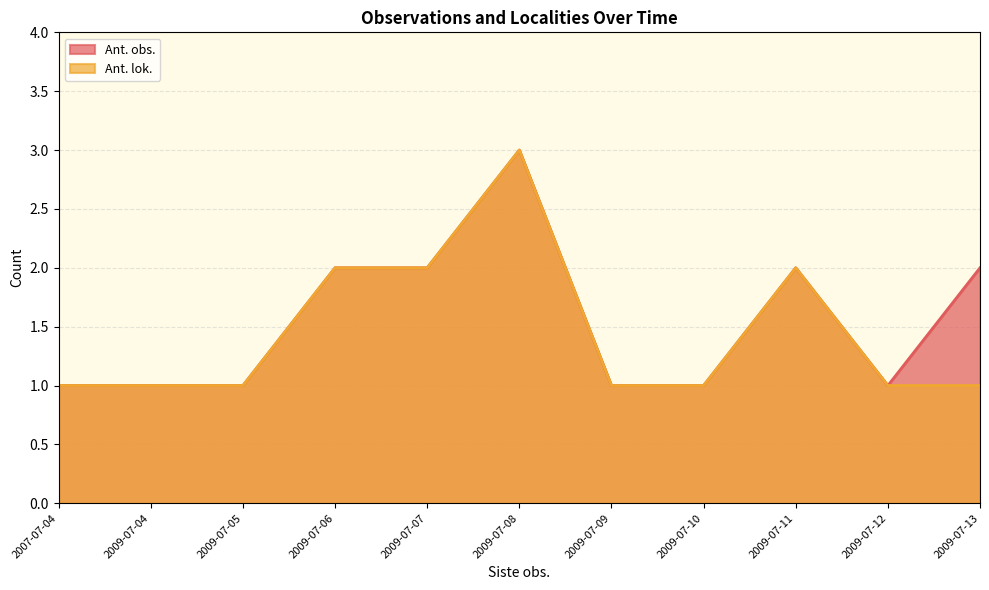

What position from the left is 2009-07-07?

5